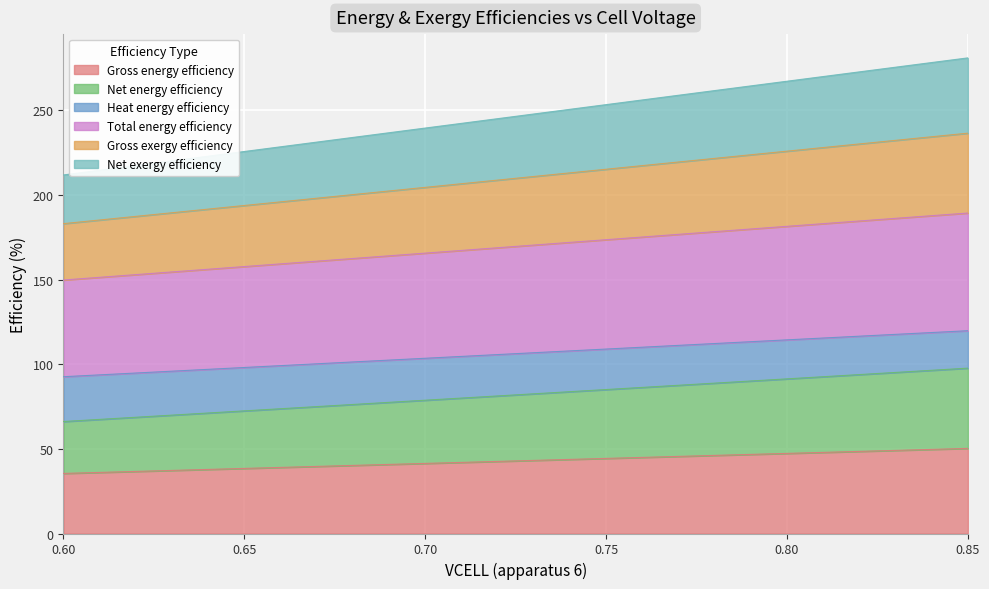

What is the minimum value for Gross energy efficiency?

35.5